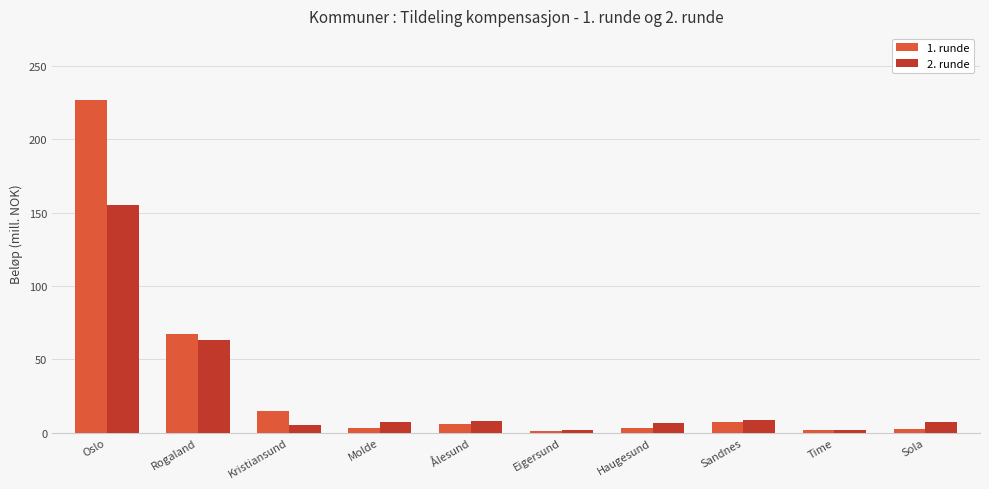

How many bars are there in each group?

2